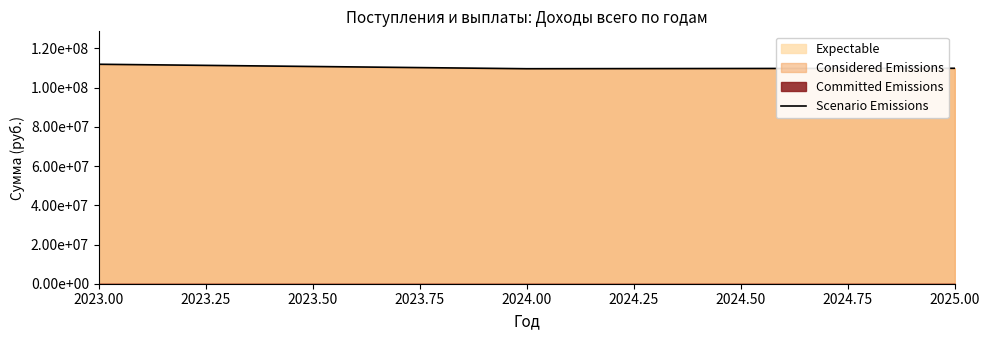

What is the difference between the values at 2024.00 and 2025.00?

230684.3